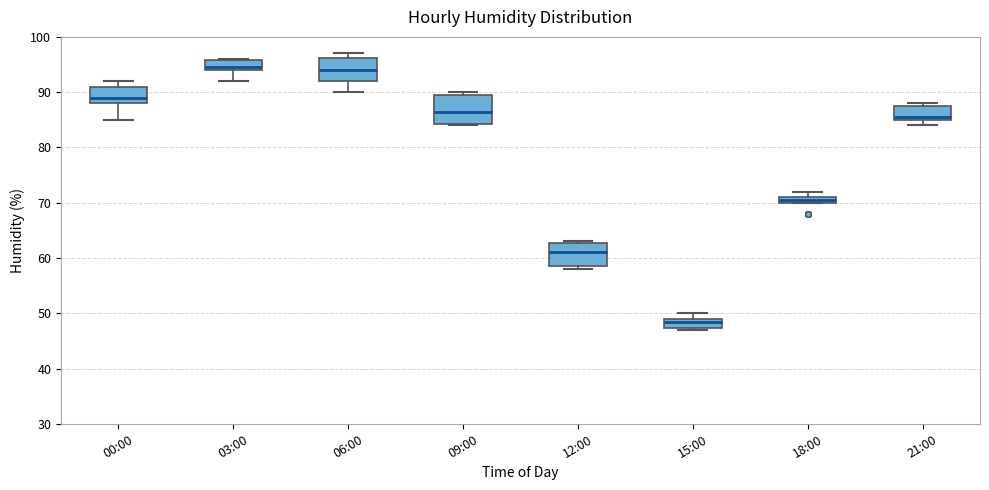

Which box has the lowest median line?

15:00